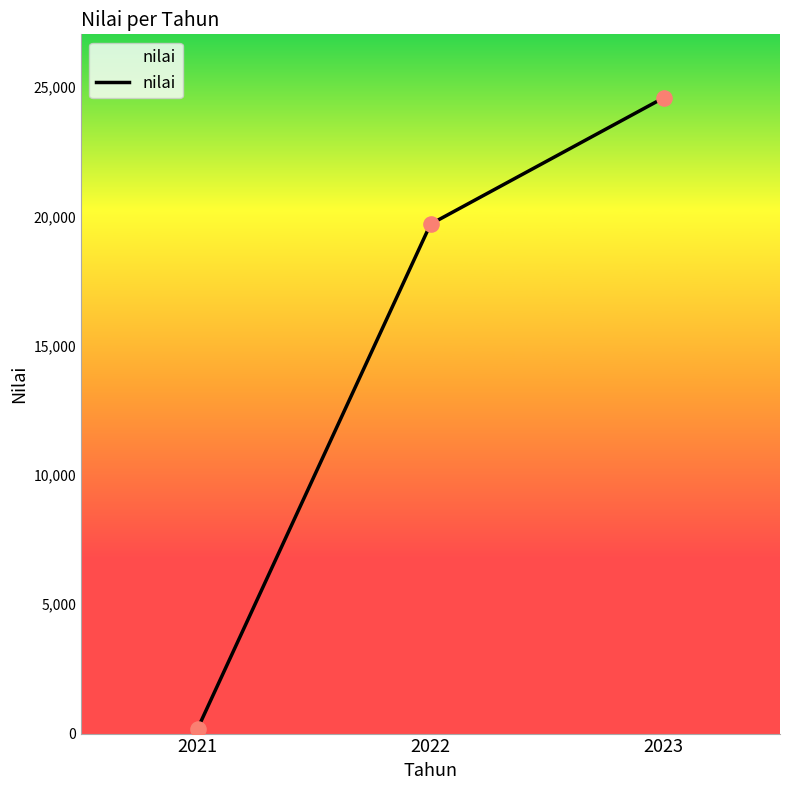

What is the change in value from 2022 to 2023?

+4882